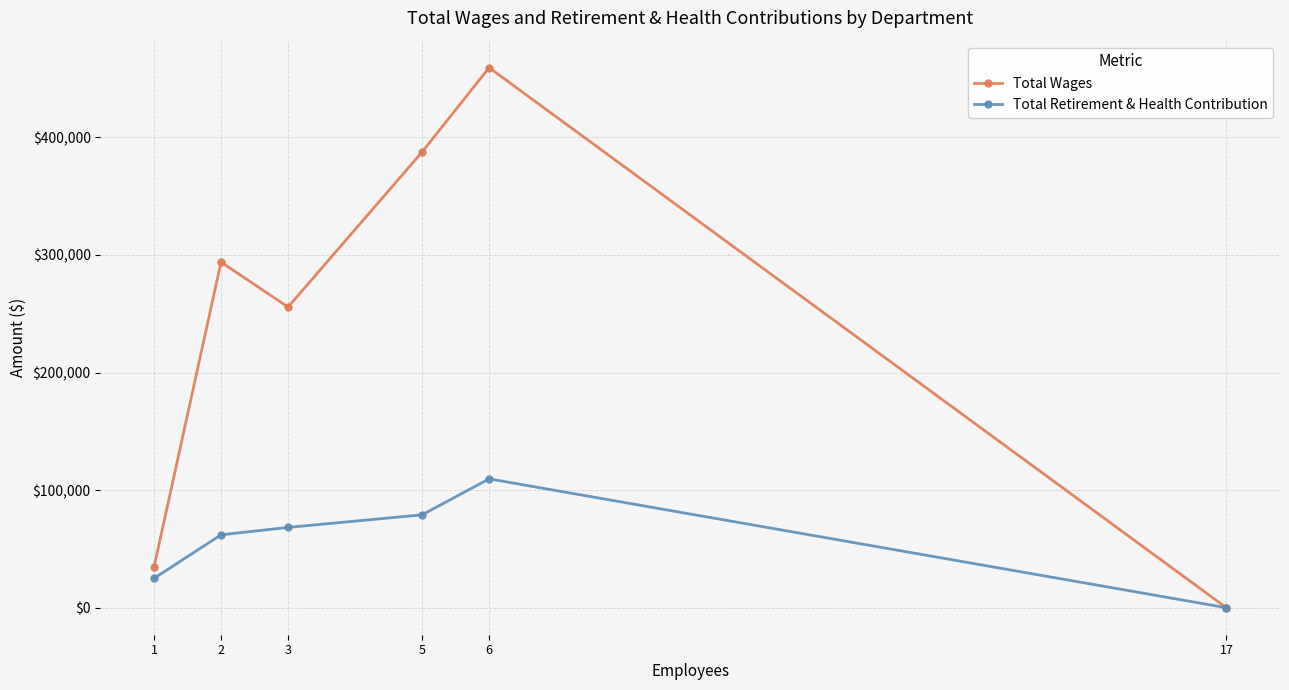

How many lines are shown in the chart?

2